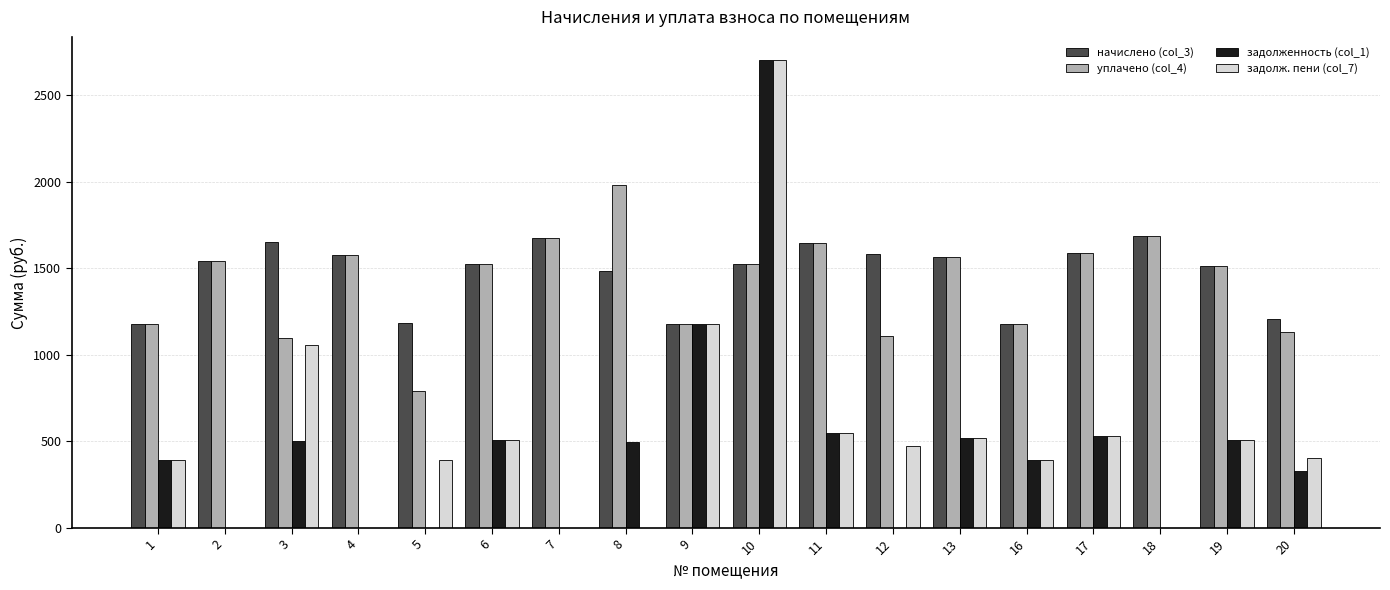

At which category does the chart reach its peak across all series?

10